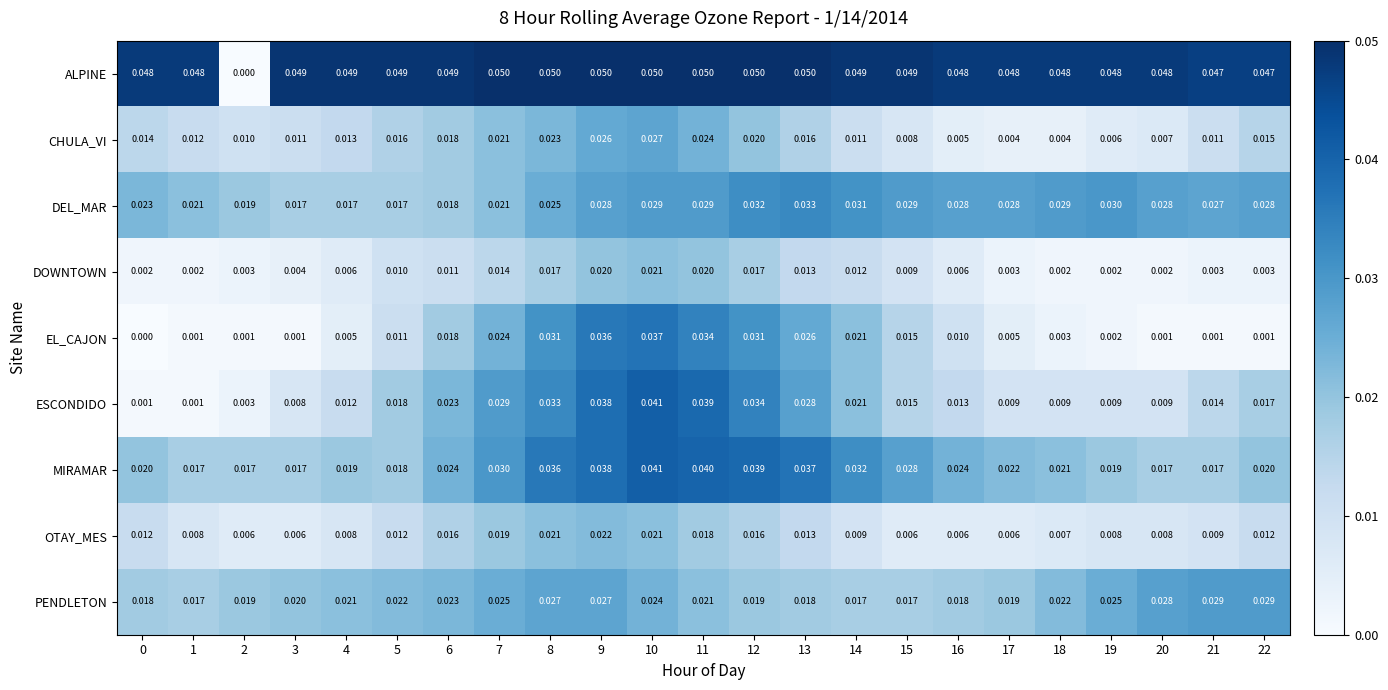

How many data points does each series have?

23